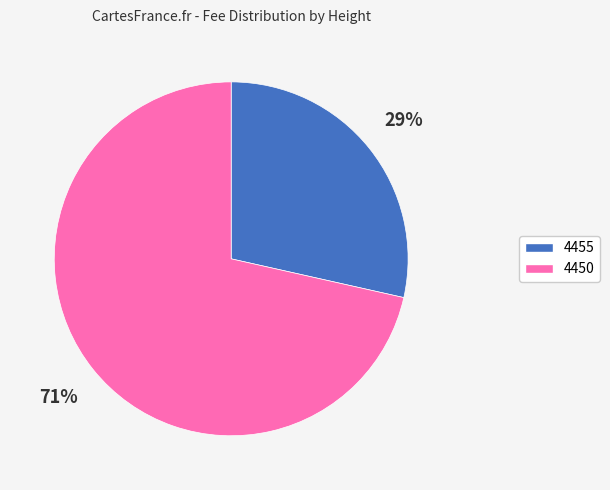

To the nearest percent, what is the combined percentage of 4450 and 4455?

100%